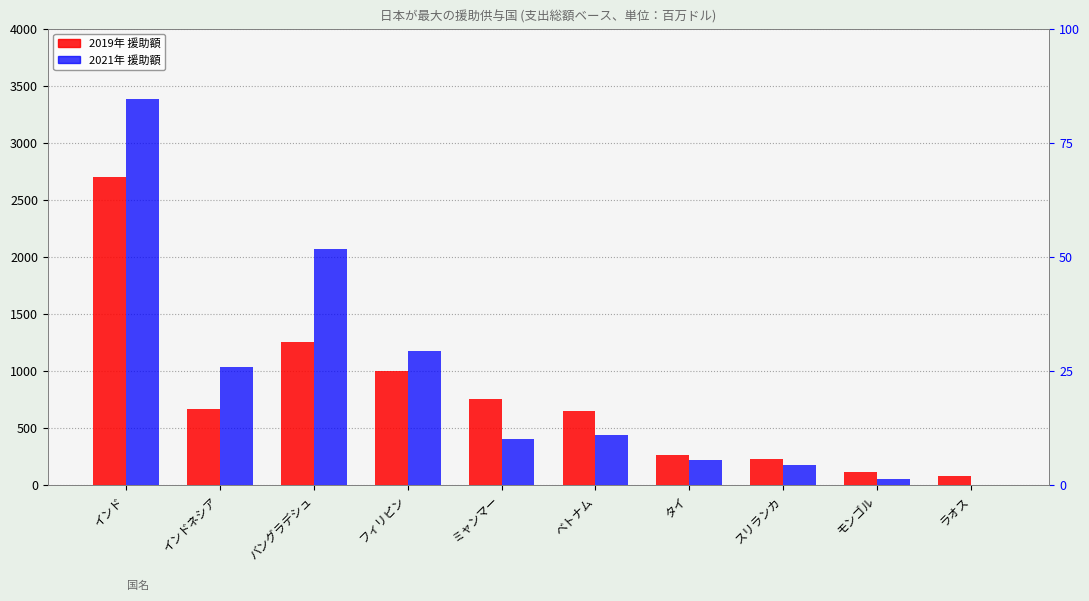

List the labels in order of 2021 value, smallest first.

ラオス, モンゴル, スリランカ, タイ, ミャンマー, ベトナム, インドネシア, フィリピン, バングラデシュ, インド